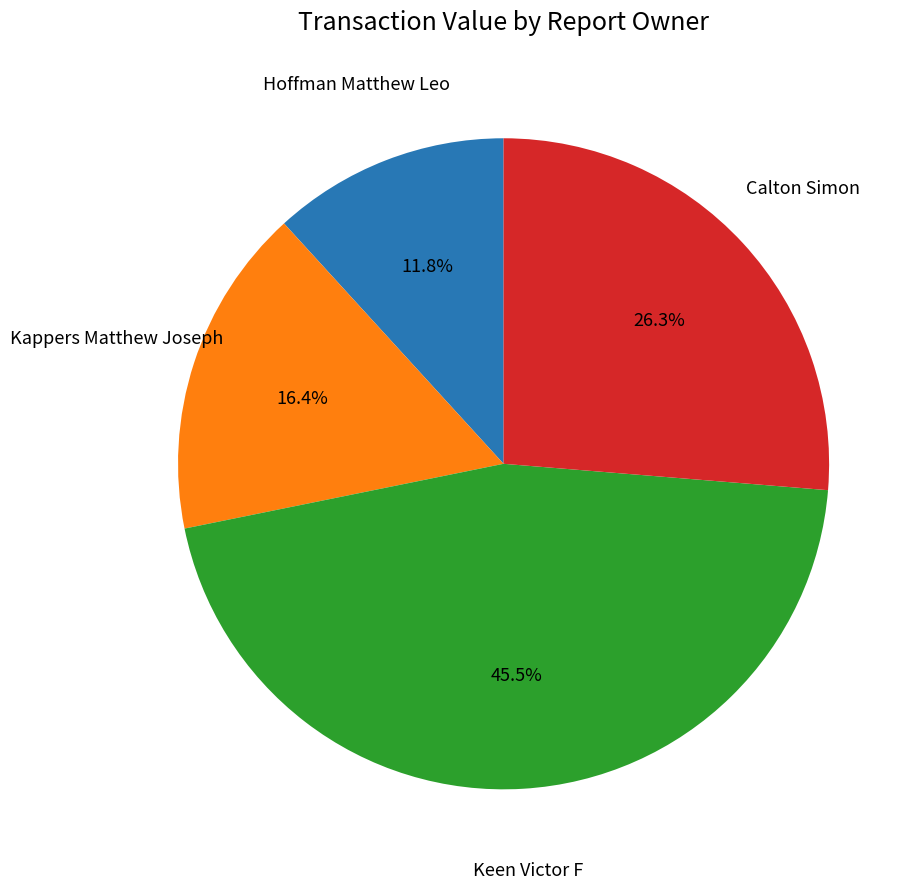

Is there a majority slice in this chart?

No